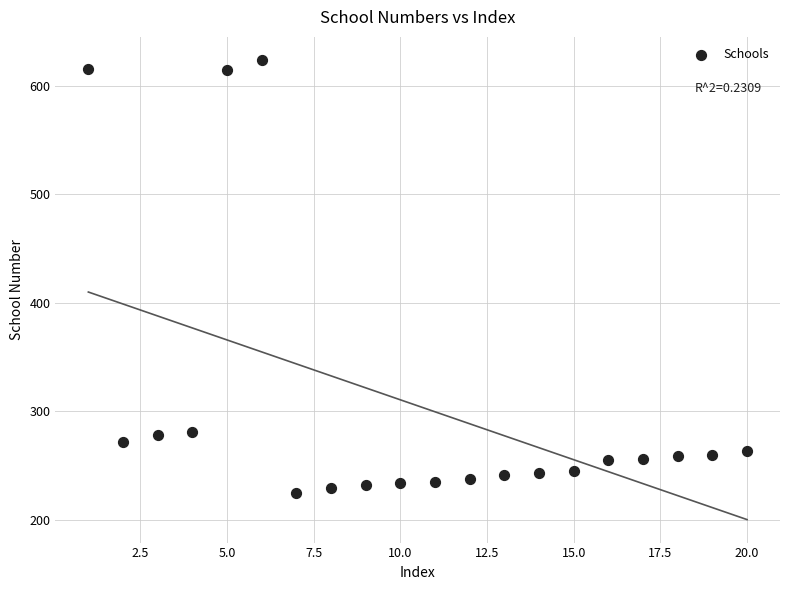

What is the range of X values (max minus min)?

19